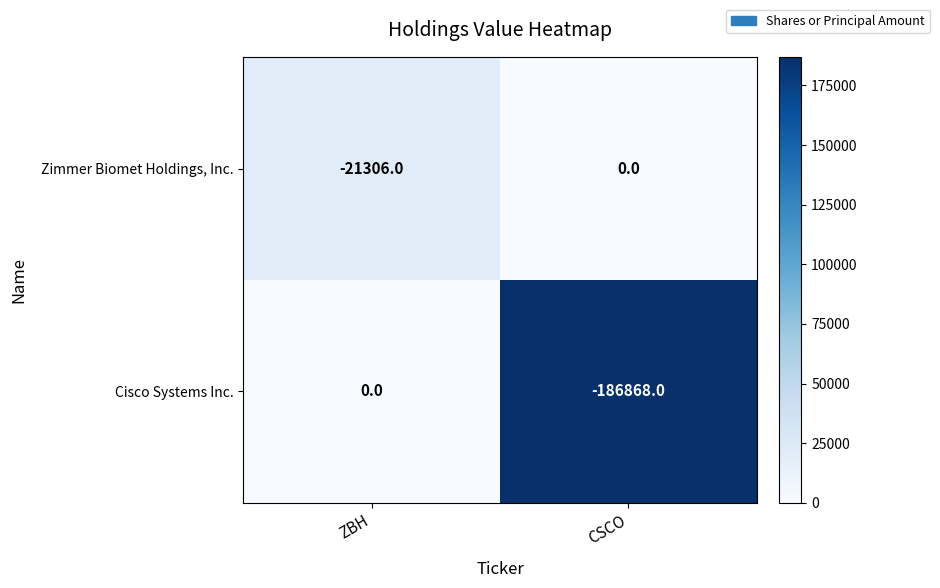

What is the sum of all Cisco Systems Inc. values?

-186868